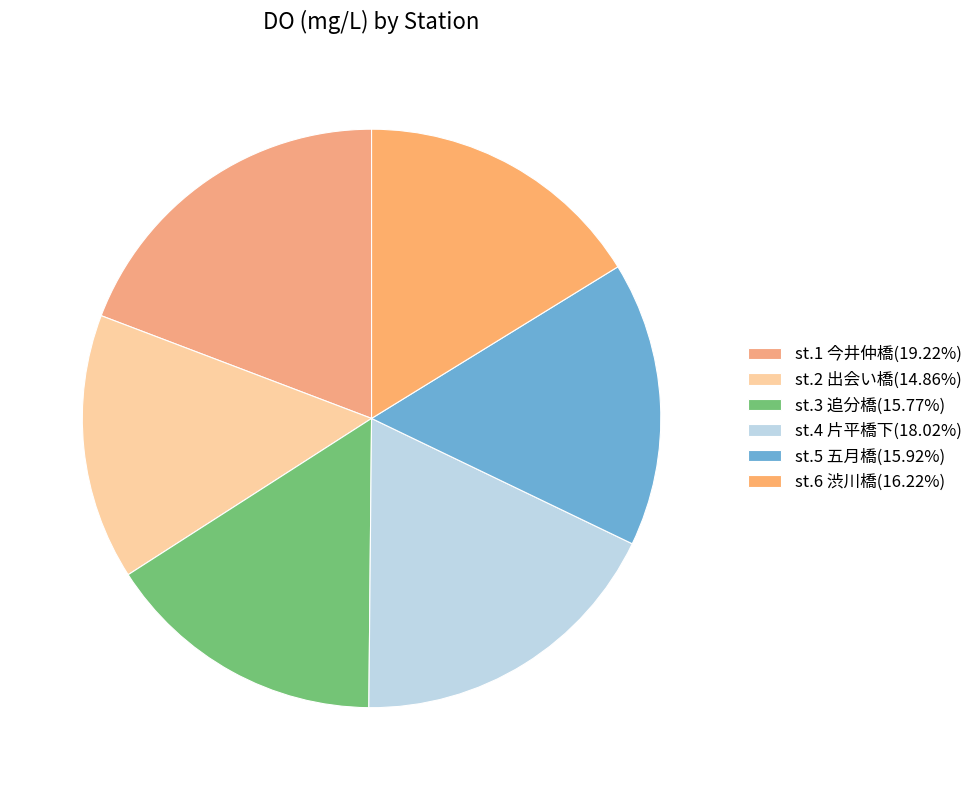

Does any single category account for the majority?

No